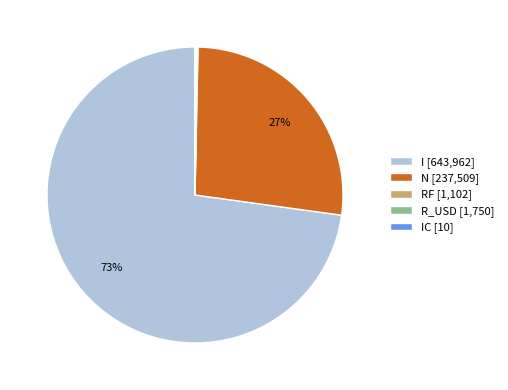

Combined, do I [643,962] and N [237,509] account for over 50%?

Yes